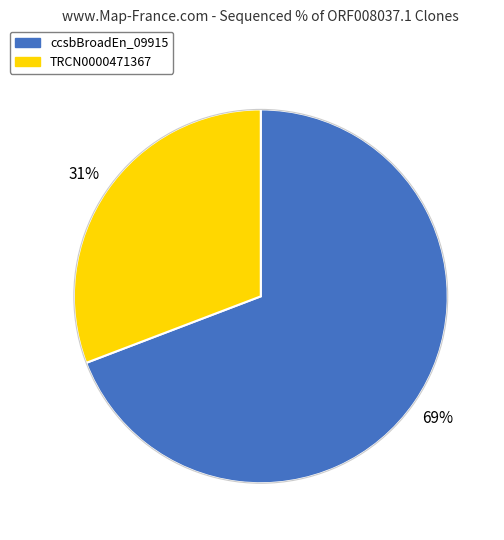

To the nearest percent, what is the average slice percentage?

50%